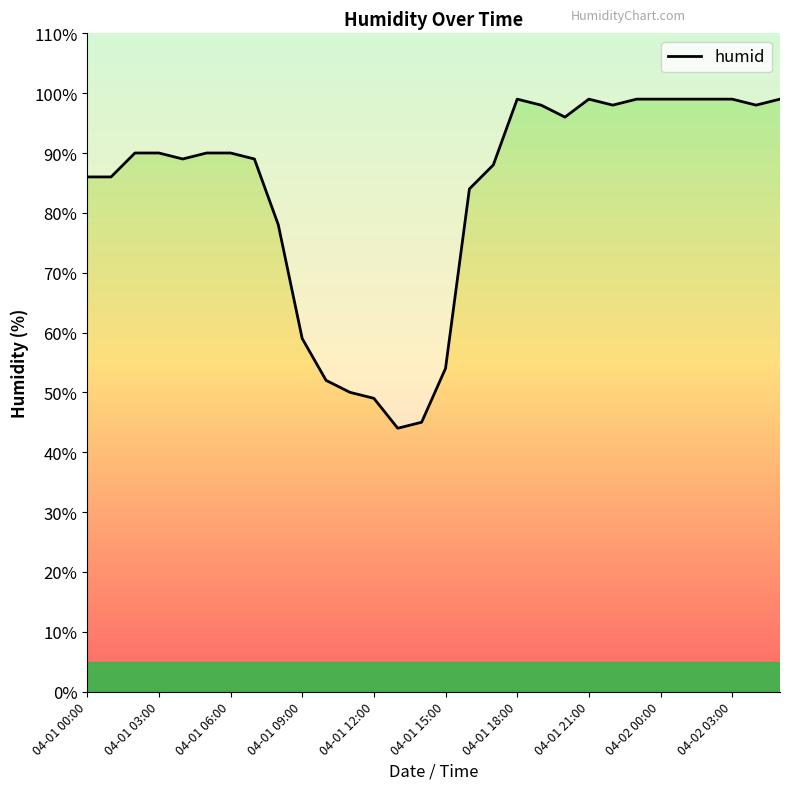

True or false: the data shows 125 at 04-01 06:00.

False